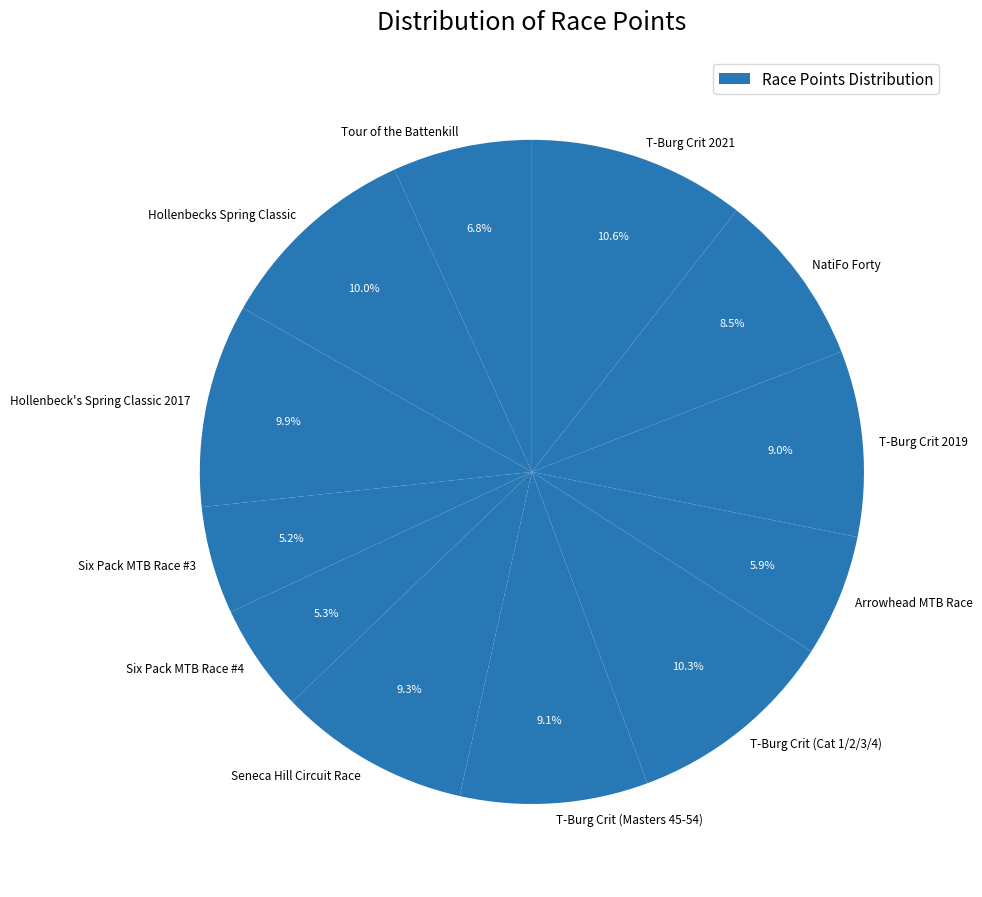

Approximately how many times larger is the value at Seneca Hill Circuit Race compared to Arrowhead MTB Race?

1.6